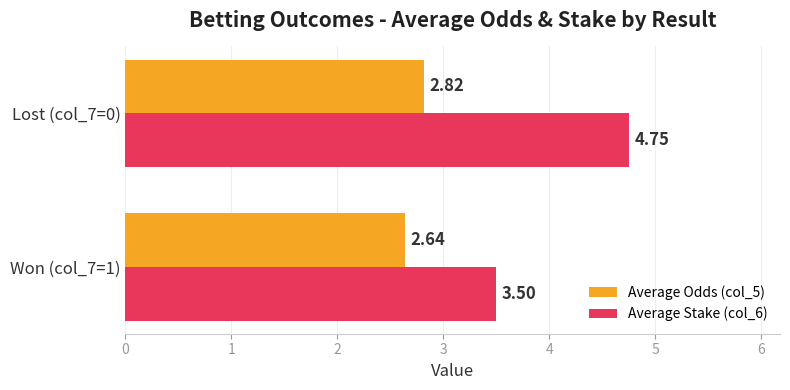

Which label corresponds to the largest value in the chart?

Lost (col_7=0)